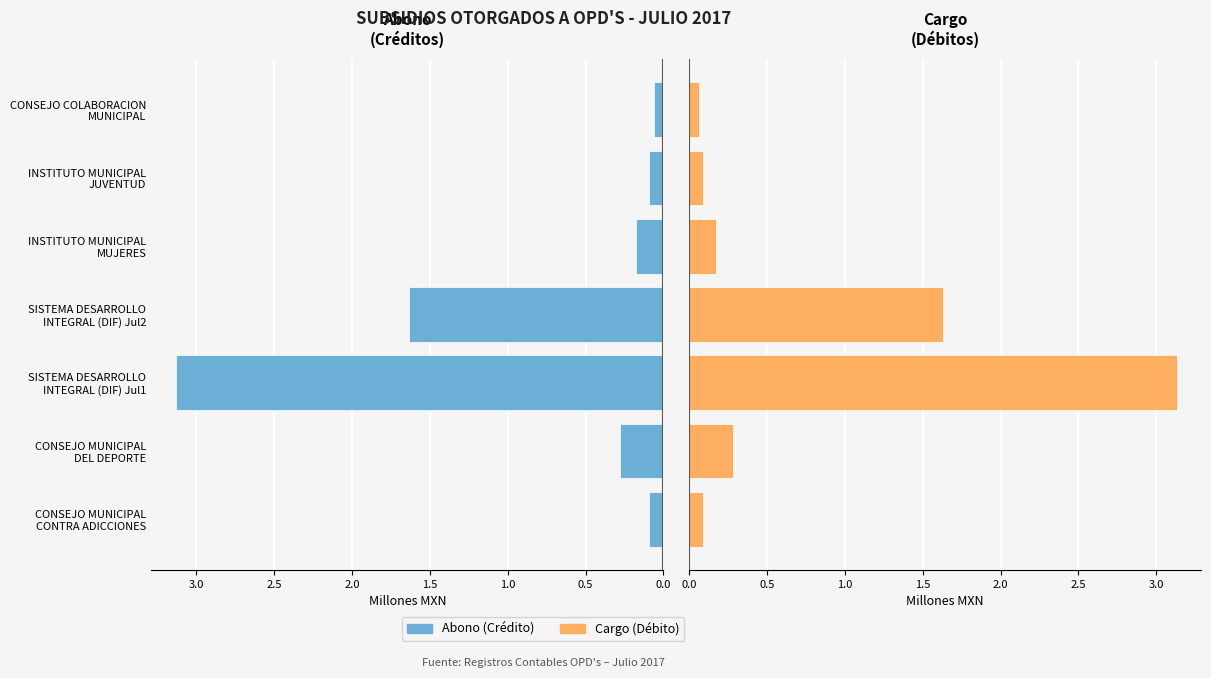

What is the difference between the second highest and second lowest values in the Abono series?

1.5